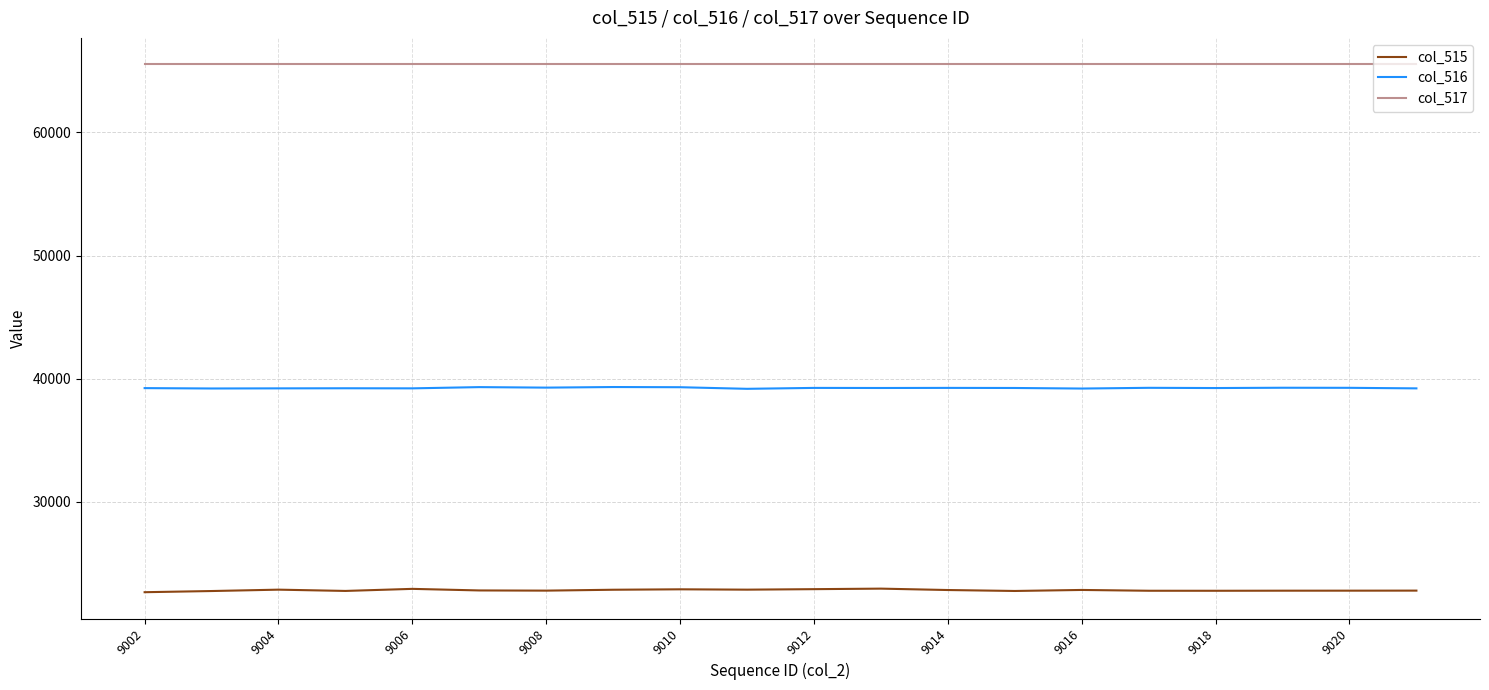

Does the chart have visible grid lines?

Yes